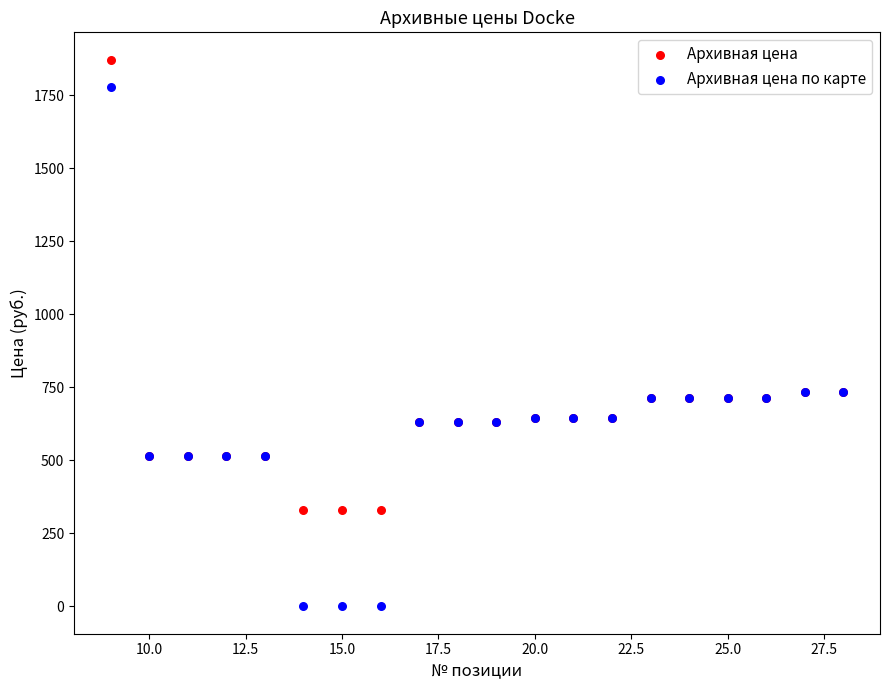

What are all the series names shown in the legend?

Архивная цена, Архивная цена по карте